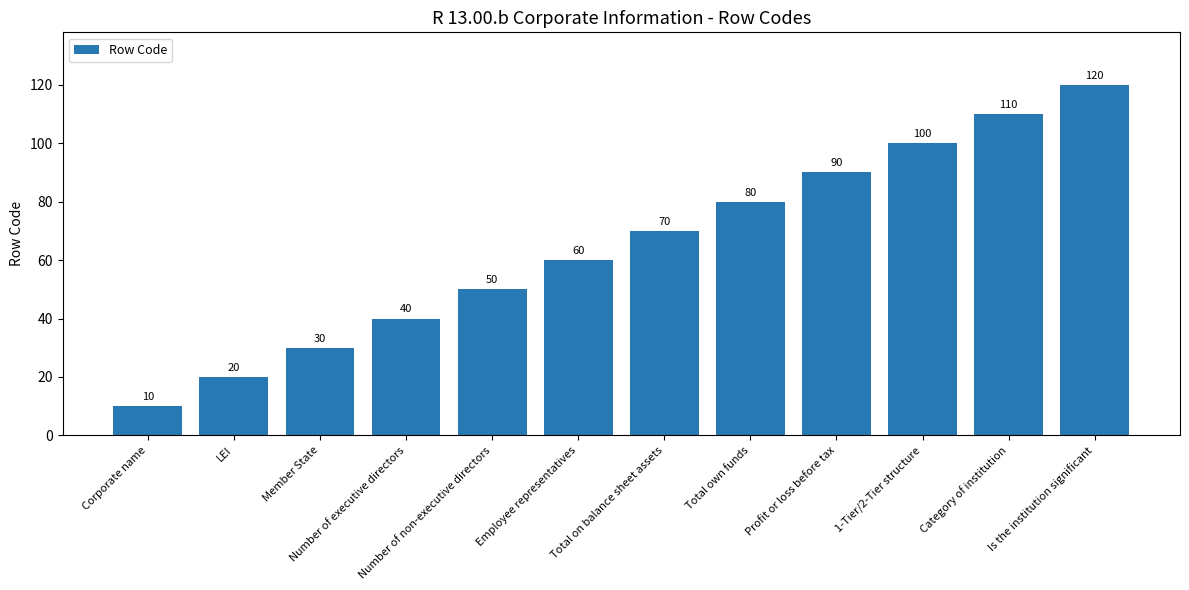

At which category does the chart reach its minimum across all series?

Corporate name